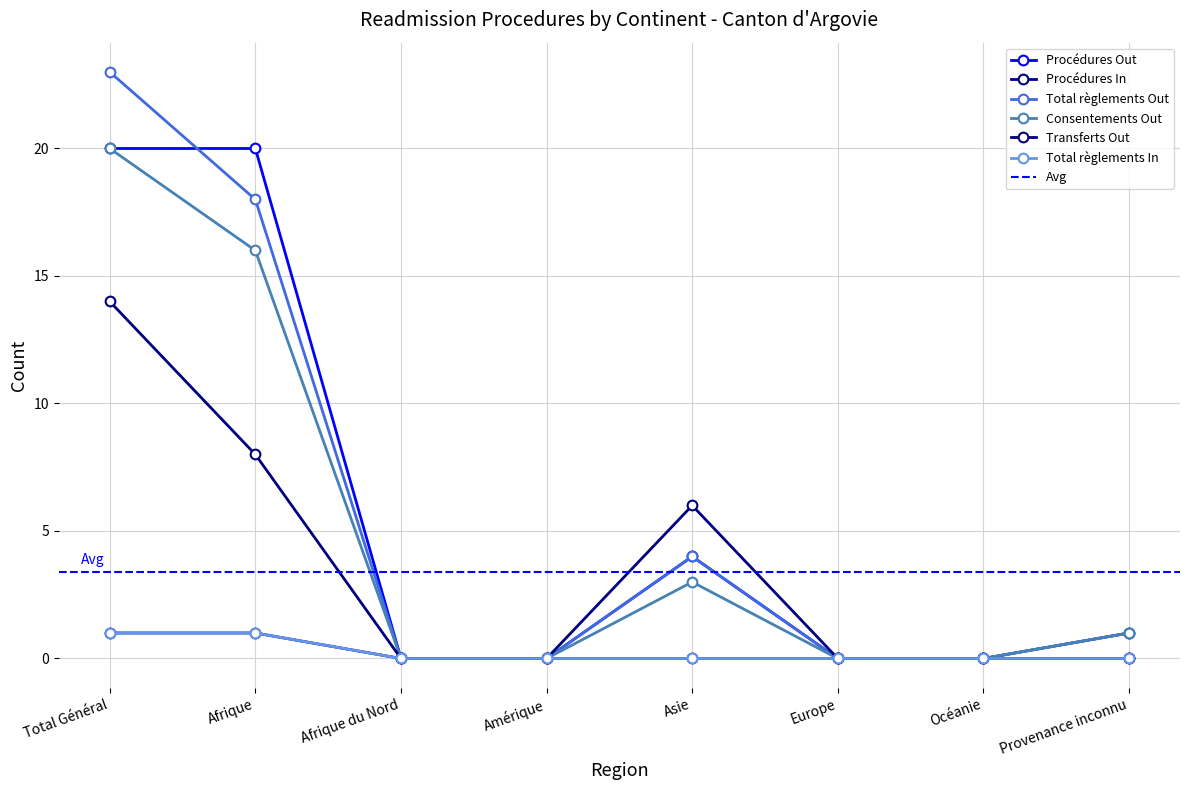

At which category does the chart reach its minimum across all series?

Afrique du Nord